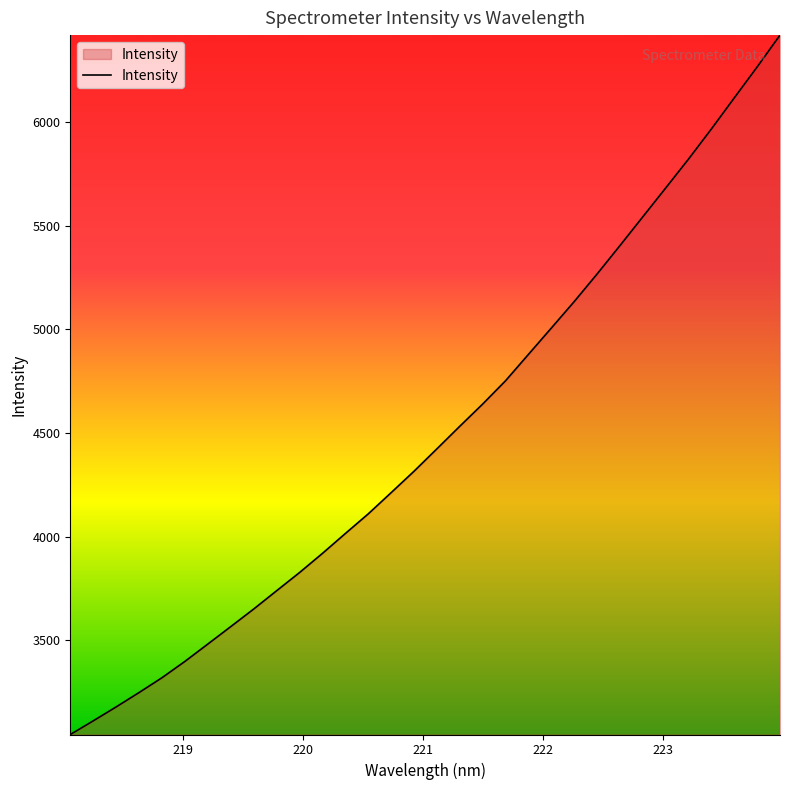

What is the minimum value shown in the chart?

3045.6